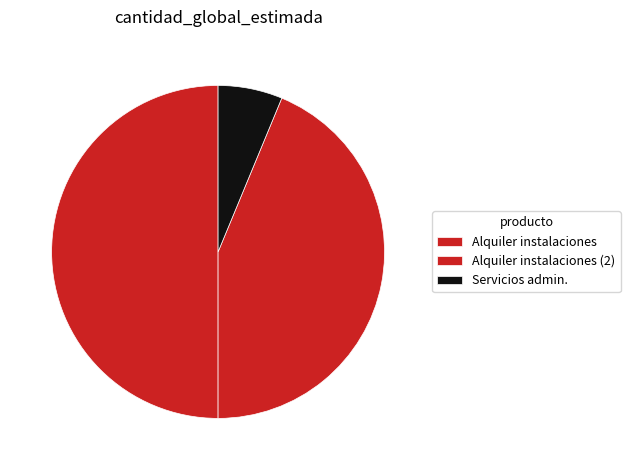

How many segments does this pie chart have?

3